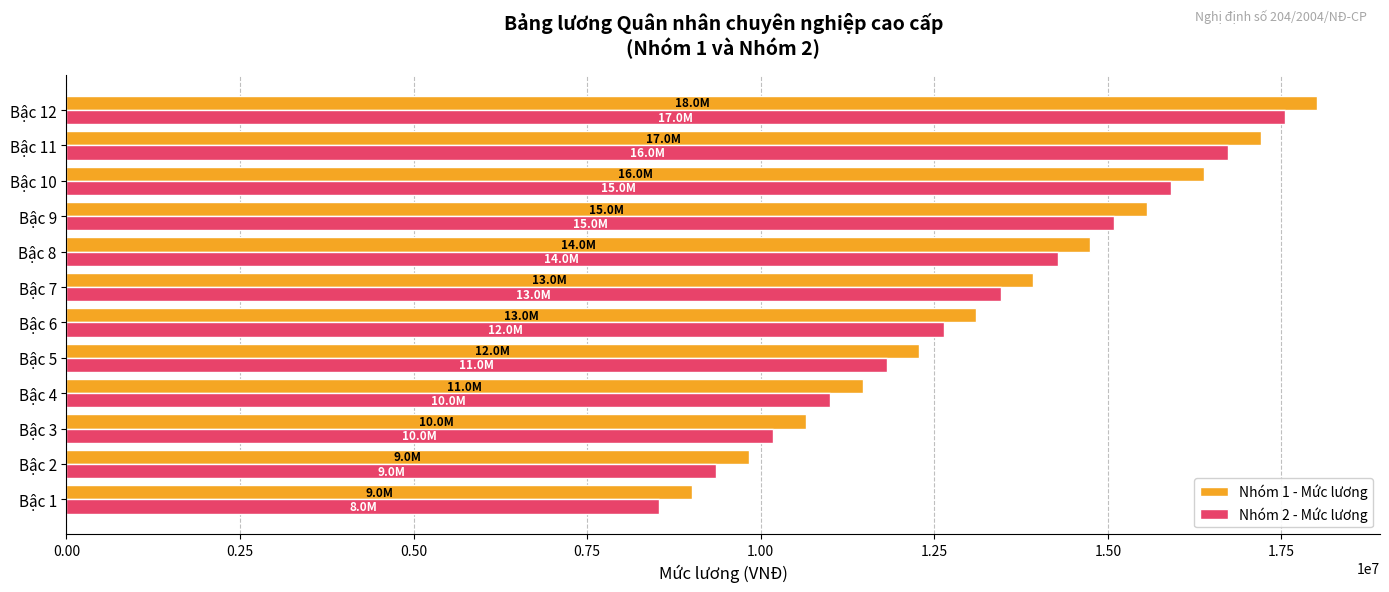

At how many categories does at least one series exceed 9287281?

11